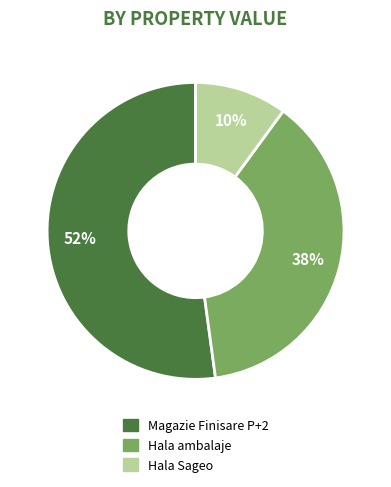

To the nearest percent, what is the difference between the largest and smallest slice percentages?

42%